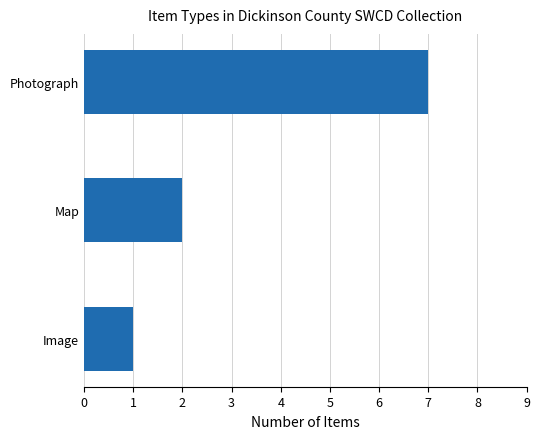

How many data points are less than 2?

1